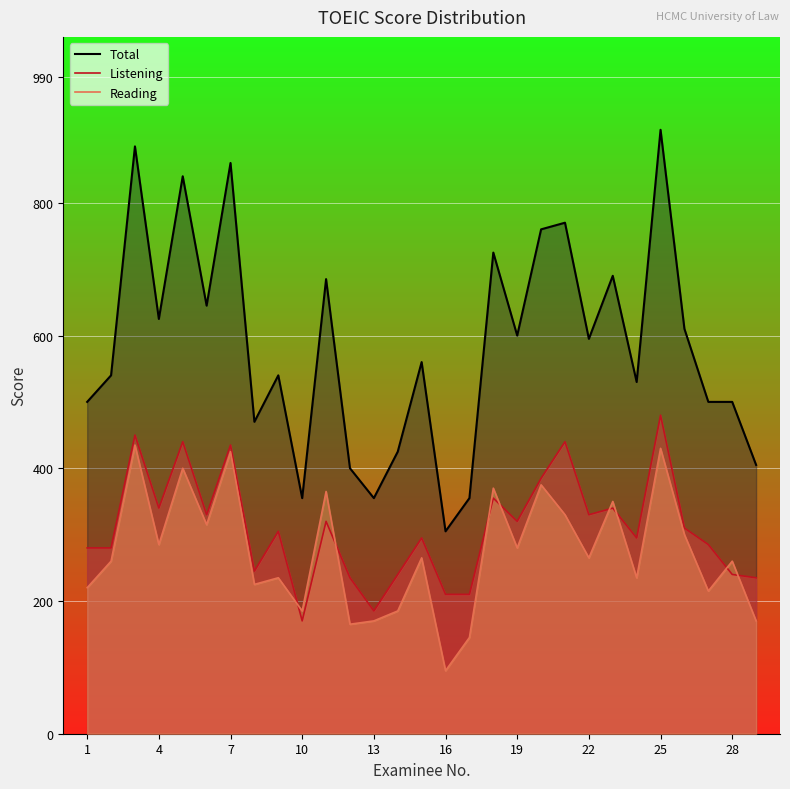

At which category does the chart reach its peak across all series?

25